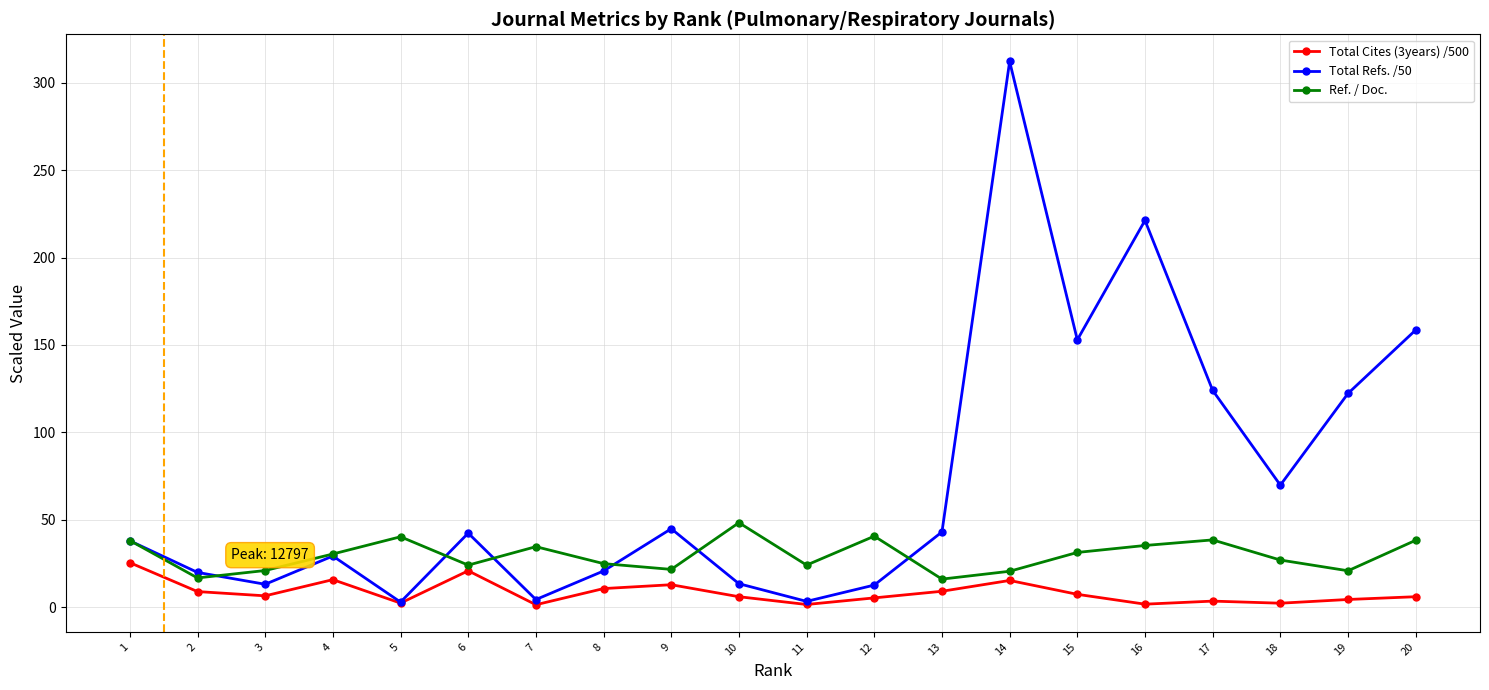

Between 13 and 14, which series saw the biggest shift?

Total Refs. /50